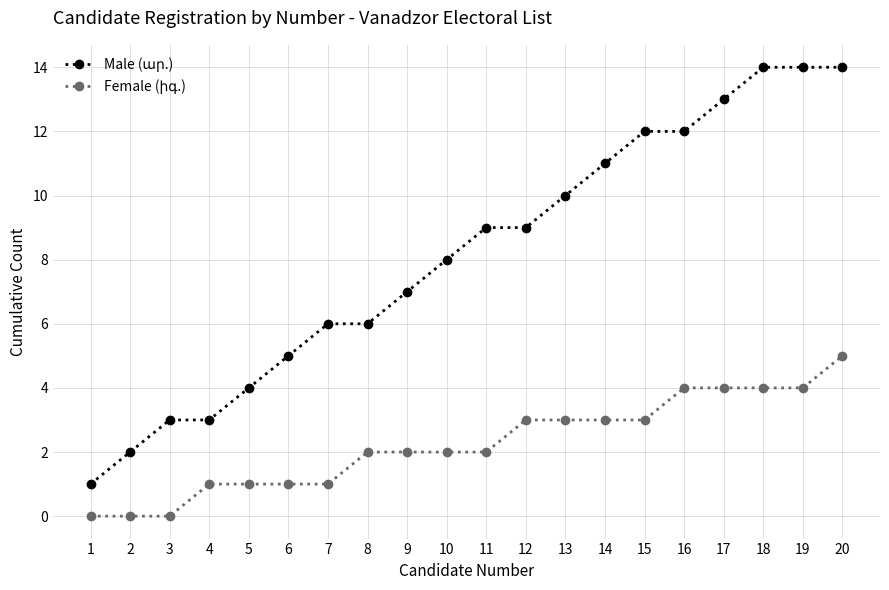

What is the difference between the highest and lowest values at 19?

10